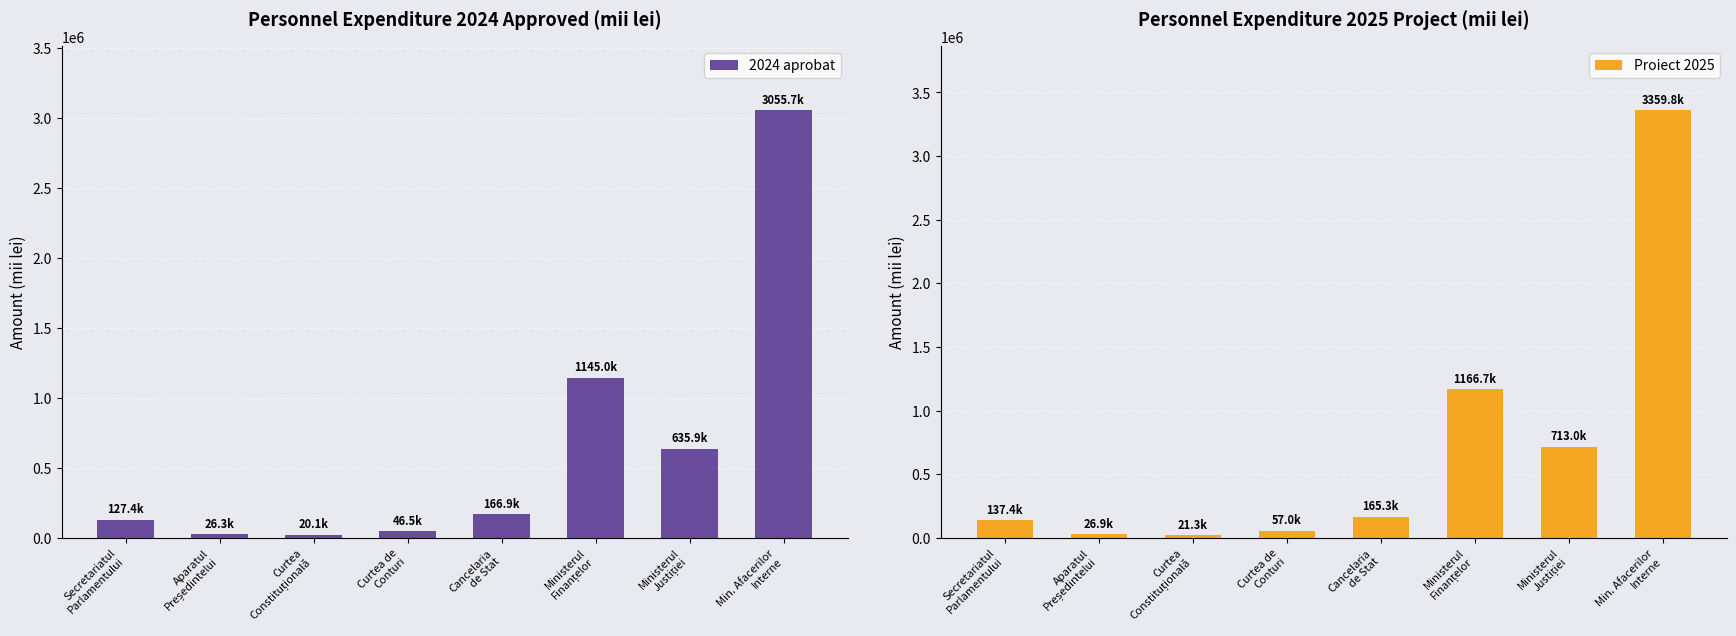

What is the average value of the 2024 aprobat series?

652984.2